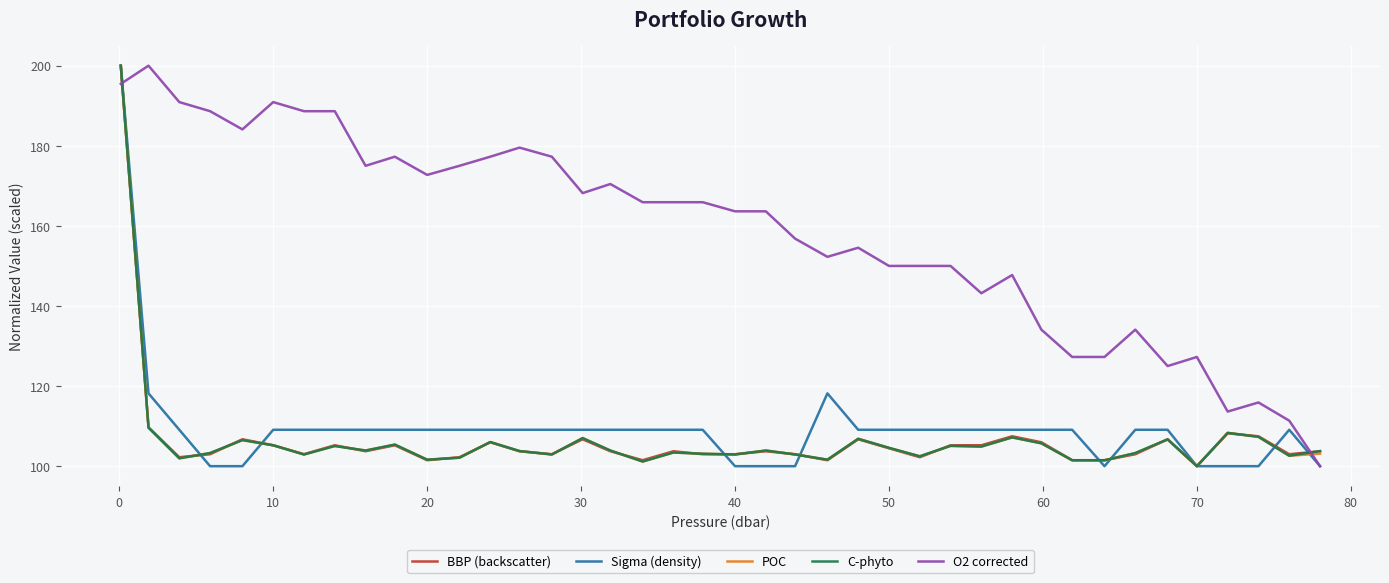

What is the highest value of the C-phyto series?

200.0